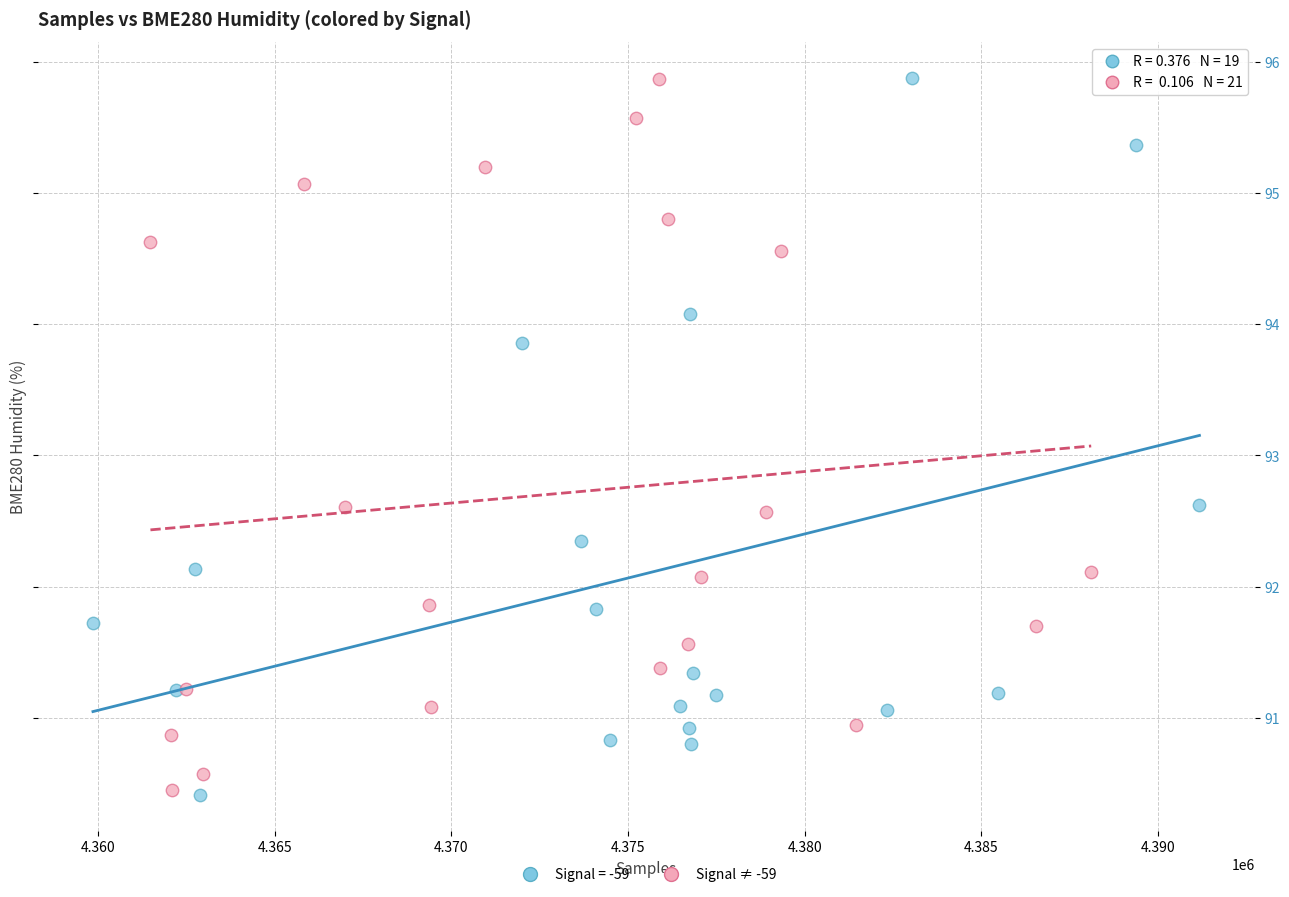

What are all the series names shown in the legend?

Signal = -59, Signal ≠ -59